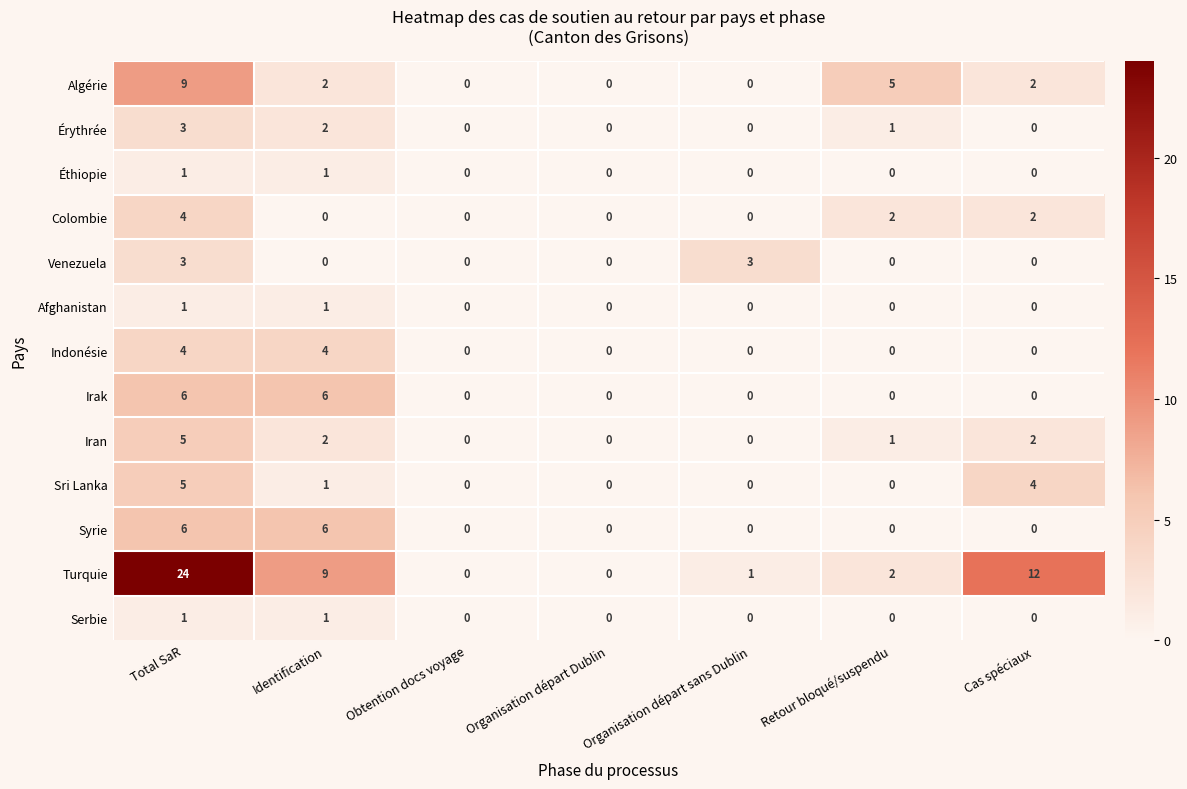

Which series has the largest total across all categories?

Turquie